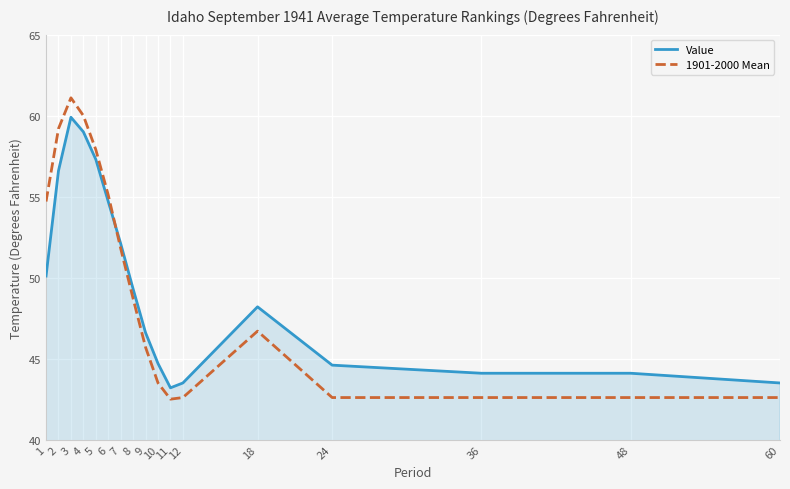

Which series has the largest range (max minus min)?

1901-2000 Mean